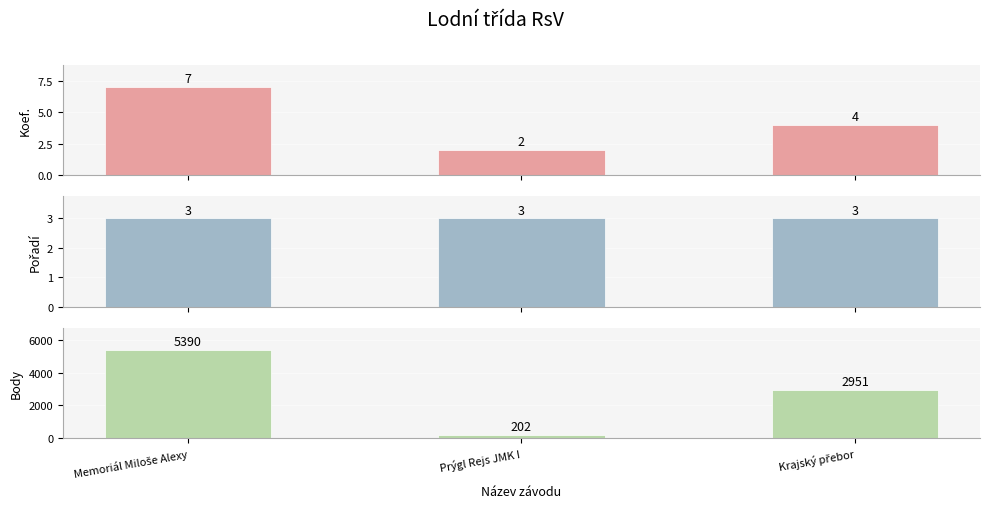

Read the Body value at Prýgl Rejs JMK I.

202